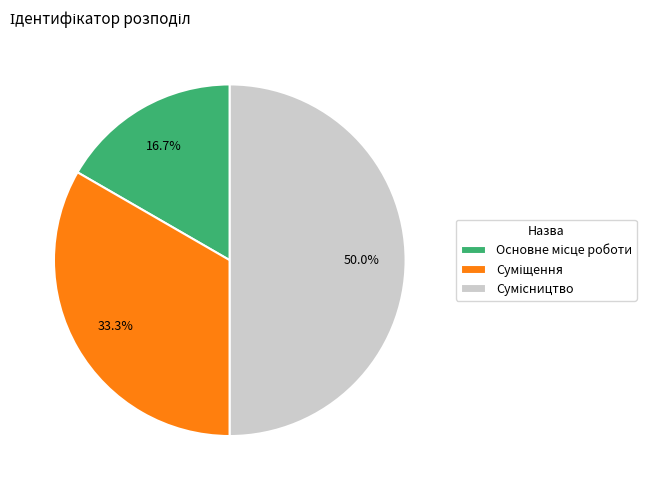

How many slices are in this pie chart?

3